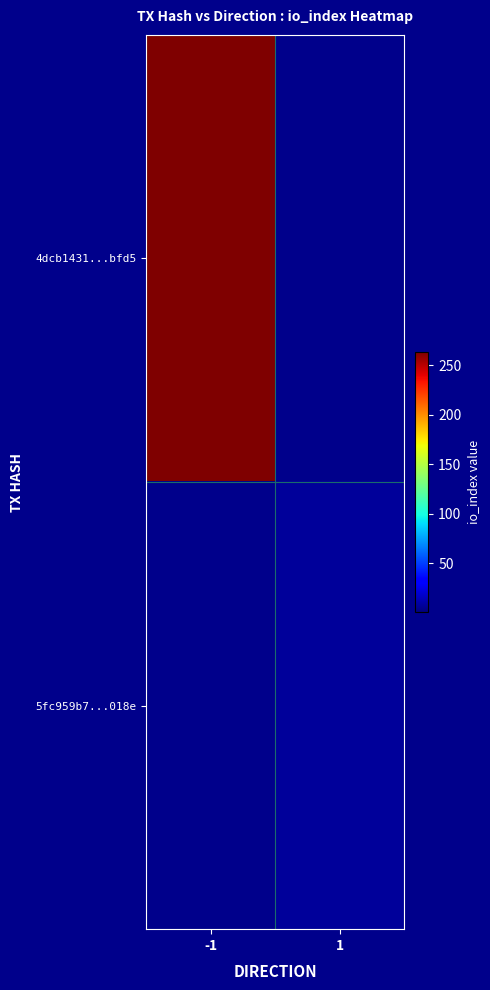

The value of 4dcb1431...bfd5 at -1 is 263.0. True or false?

True